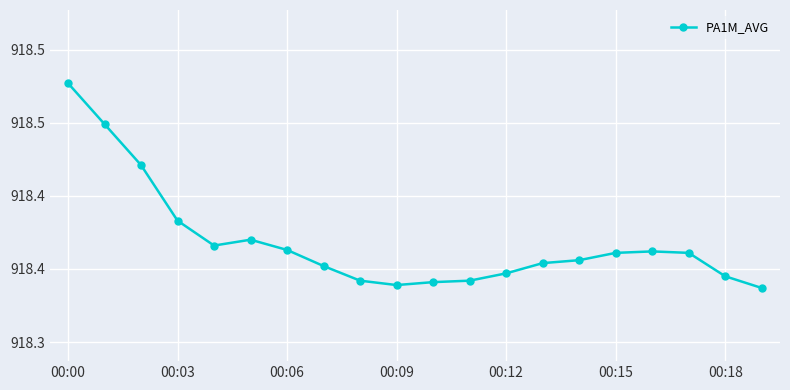

Is this an area chart (filled region under the line)?

No